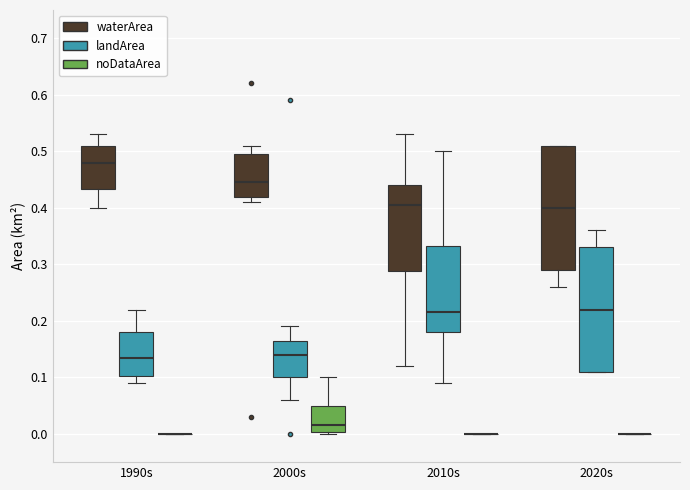

Reading left to right, read every box against the y-axis: the position of its median line, the range the box covers, and the ends of its whiskers. The values are not printed on the chart, so give them approximately, as read against the axis.

1990s (waterArea): median 0.48, box 0.43 to 0.51, whiskers 0.40 to 0.53
1990s (landArea): median 0.14, box 0.10 to 0.18, whiskers 0.09 to 0.22
1990s (noDataArea): box collapsed to a line at 0.00, whiskers 0.00 to 0.00
2000s (waterArea): median 0.45, box 0.42 to 0.50, whiskers 0.41 to 0.51
2000s (landArea): median 0.14, box 0.10 to 0.17, whiskers 0.06 to 0.19
2000s (noDataArea): median 0.02, box 0.00 to 0.05, whiskers 0.00 to 0.10
2010s (waterArea): median 0.41, box 0.29 to 0.44, whiskers 0.12 to 0.53
2010s (landArea): median 0.22, box 0.18 to 0.33, whiskers 0.09 to 0.50
2010s (noDataArea): box collapsed to a line at 0.00, whiskers 0.00 to 0.00
2020s (waterArea): median 0.40, box 0.29 to 0.51, whiskers 0.26 to 0.51
2020s (landArea): median 0.22, box 0.11 to 0.33, whiskers 0.11 to 0.36
2020s (noDataArea): box collapsed to a line at 0.00, whiskers 0.00 to 0.00